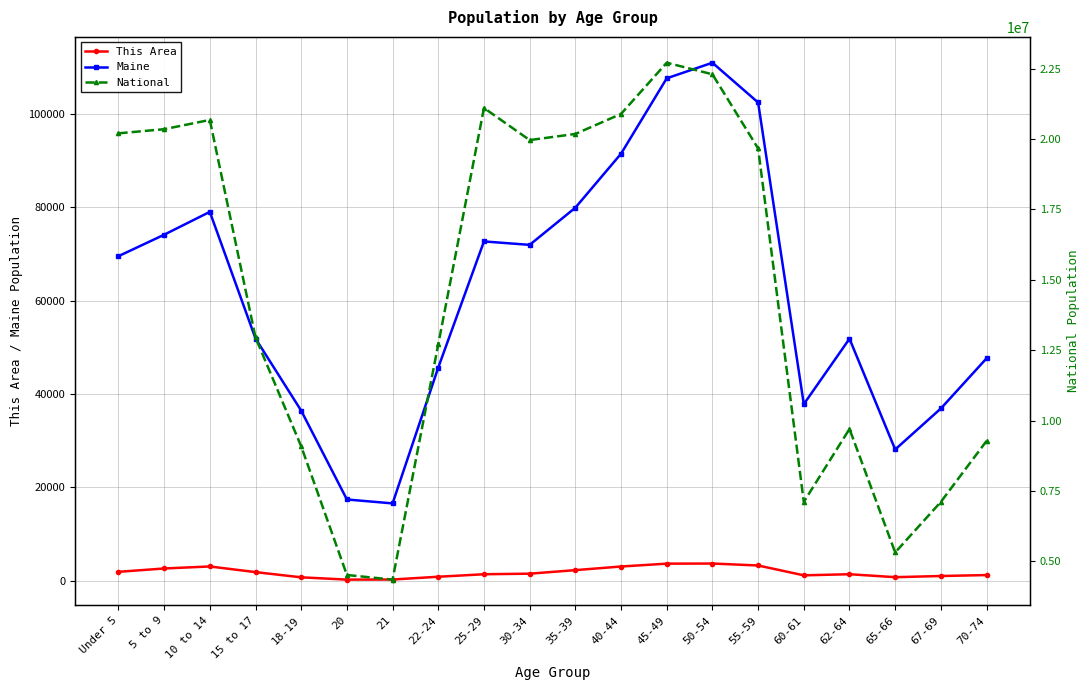

How many values in the This Area series are below 1514?

10